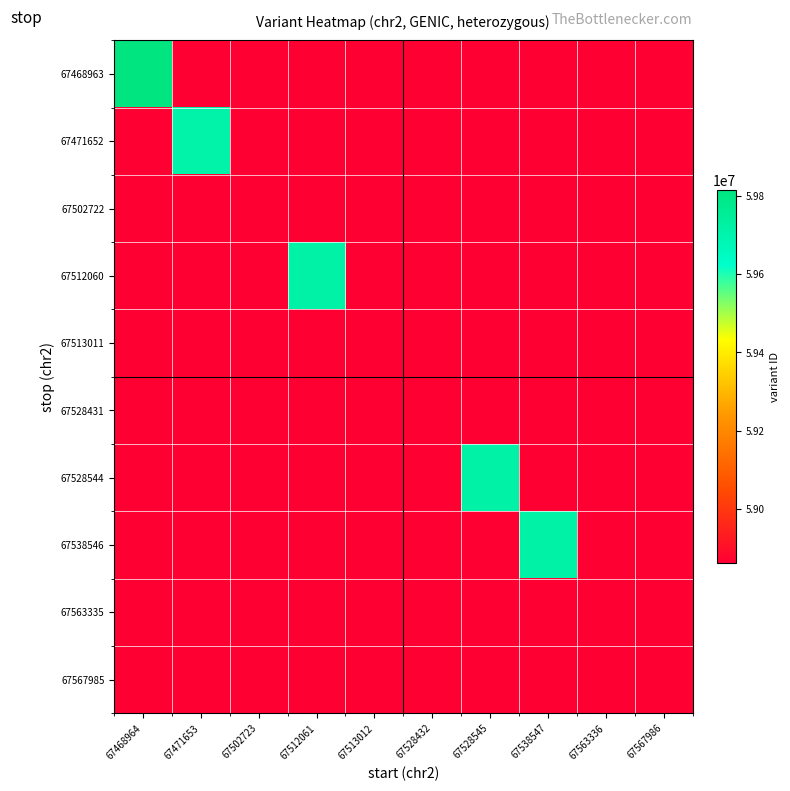

The 67512060 series shows 33411444 at 67538547. True or false?

False